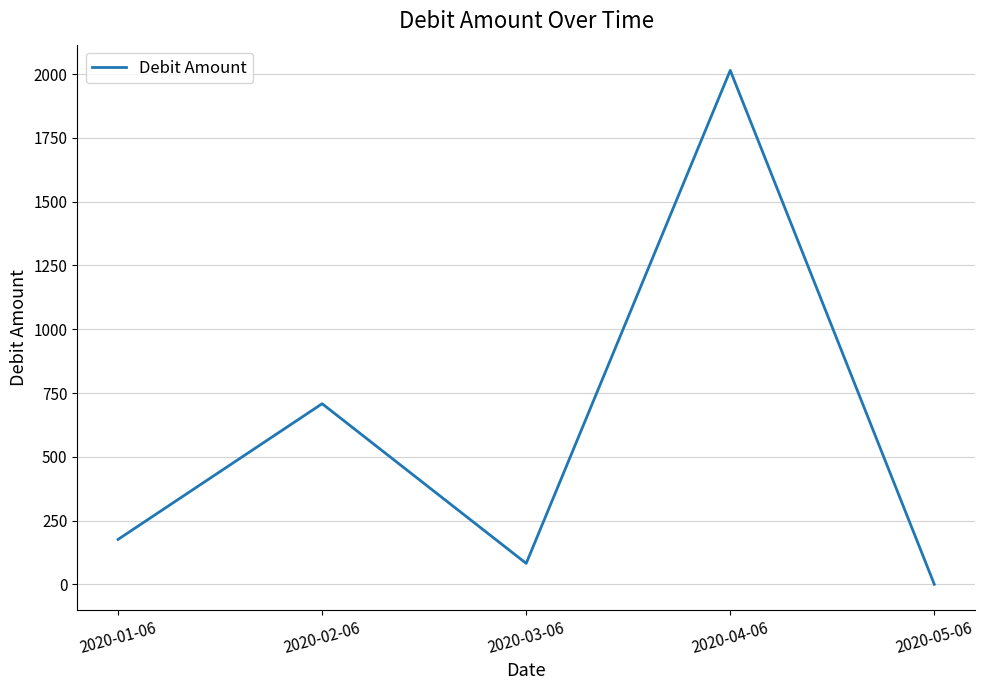

Rank the categories by value from highest to lowest.

2020-04-06, 2020-02-06, 2020-01-06, 2020-03-06, 2020-05-06